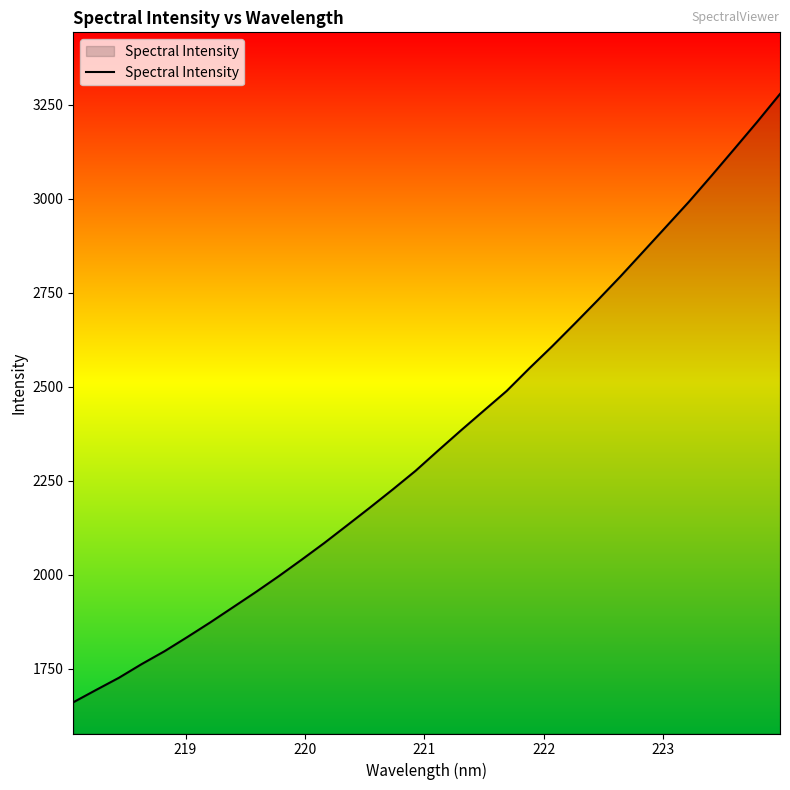

What is the greatest value displayed?

3279.2